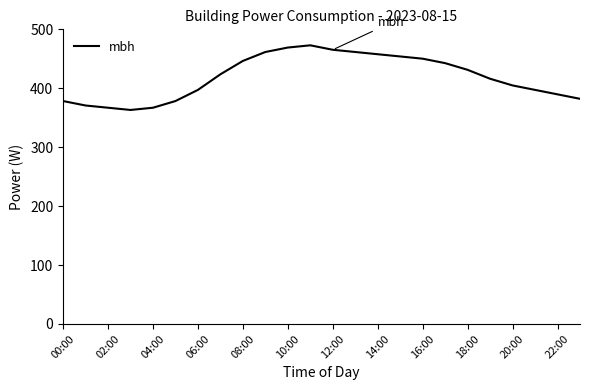

What is the minimum value shown in the chart?

363.2